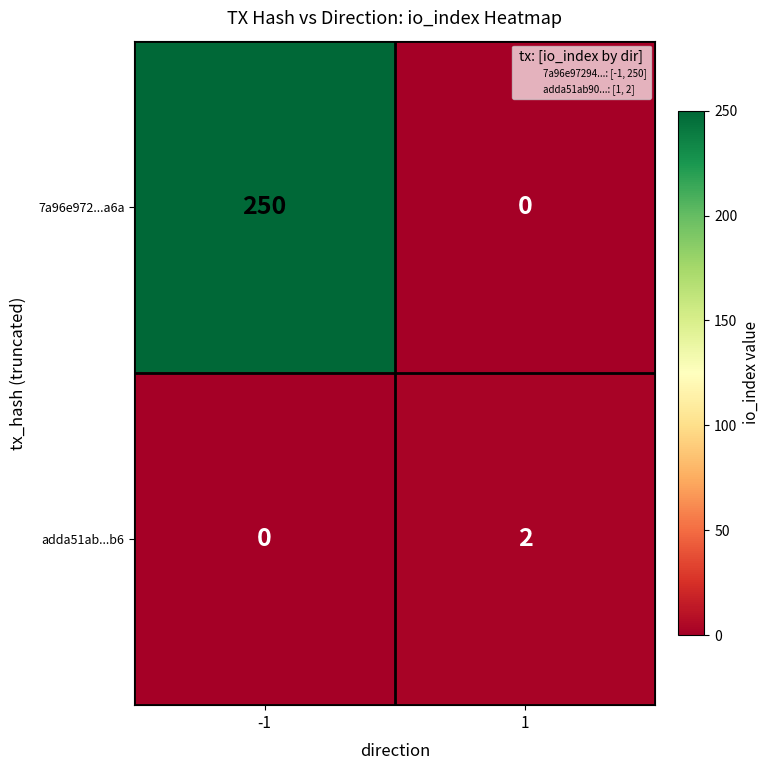

What is the total value across all series at -1?

250